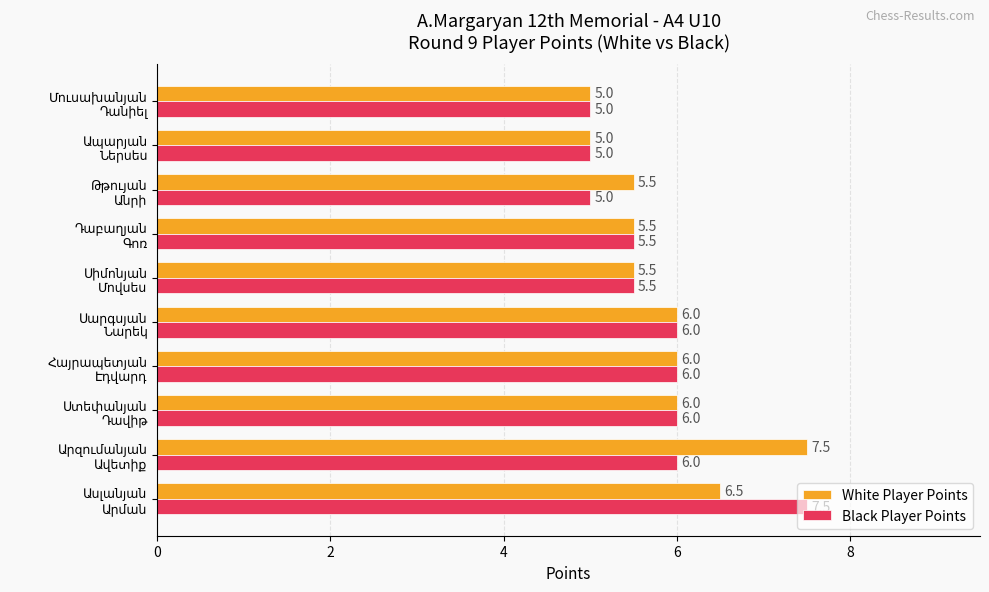

Which series has the largest total across all categories?

White Player Points